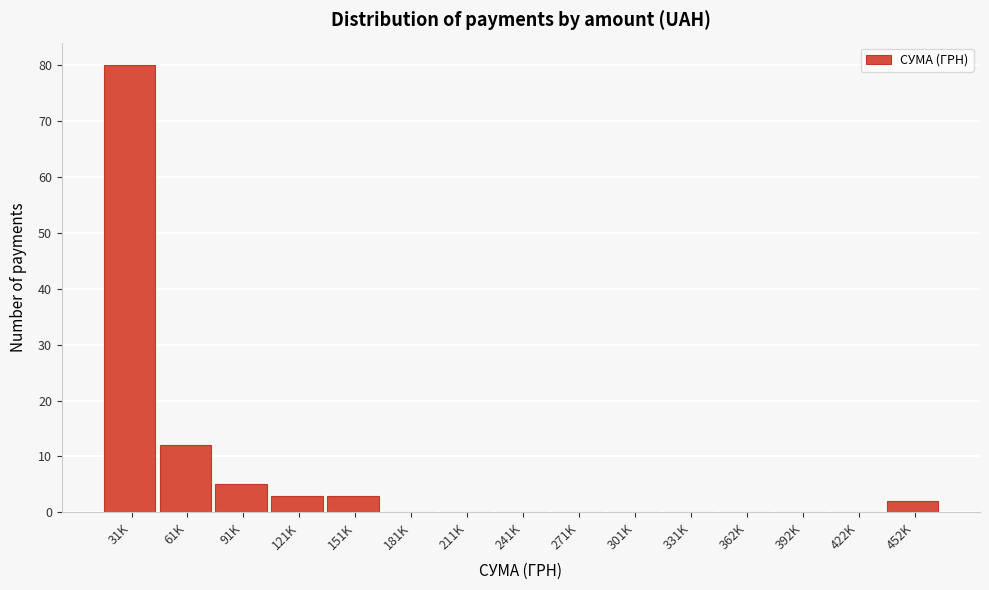

Reading right to left, list all the values displayed in this chart.

452K=2	422K=0	392K=0	362K=0	331K=0	301K=0	271K=0	241K=0	211K=0	181K=0	151K=3	121K=3	91K=5	61K=12	31K=80